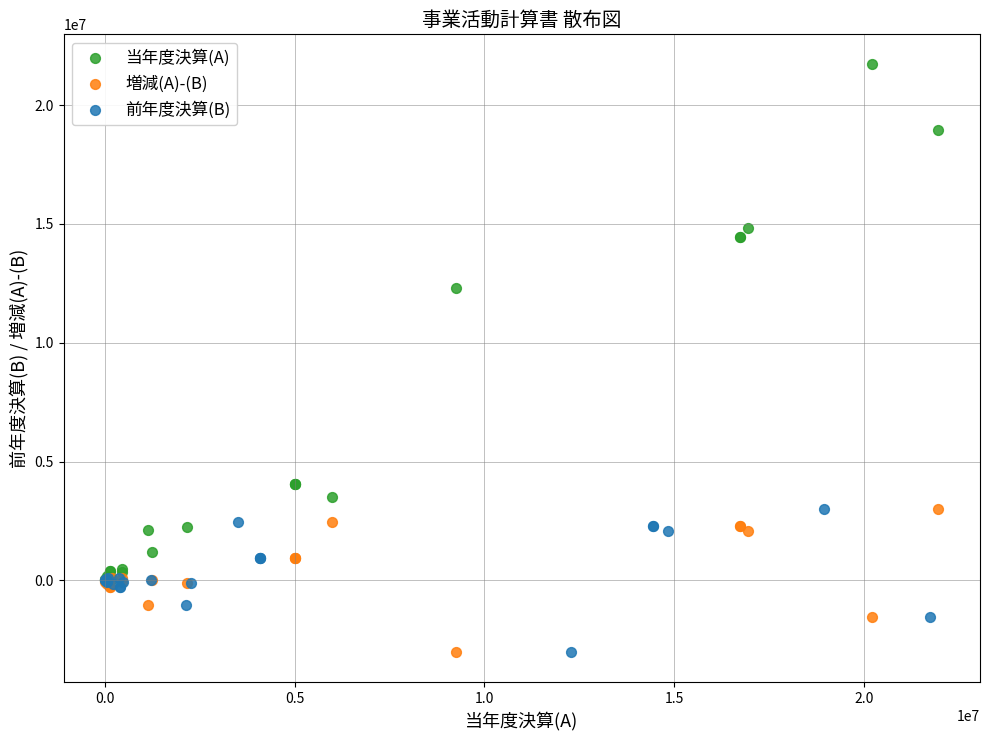

Which series contains the highest Y value?

当年度決算(A)